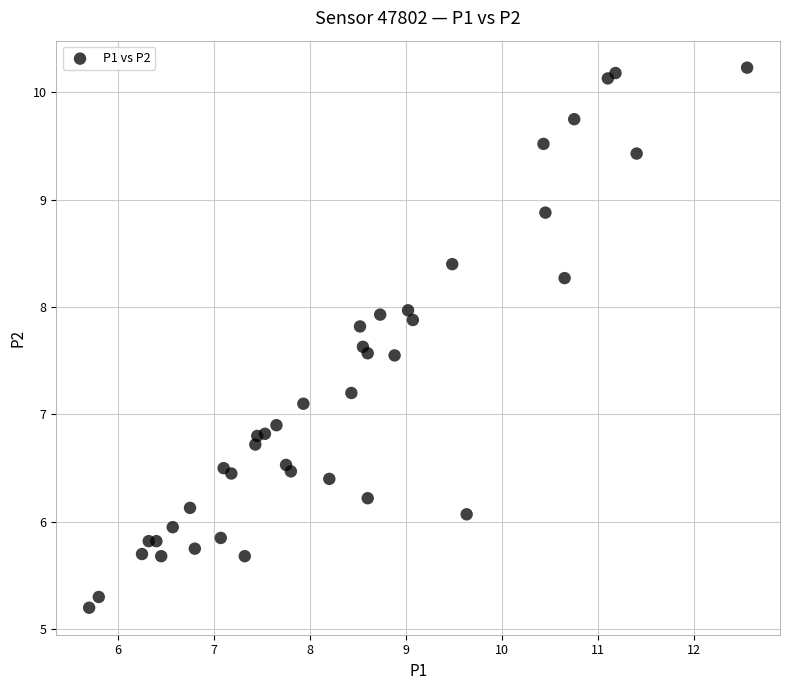

What is the range of X values (max minus min)?

6.9